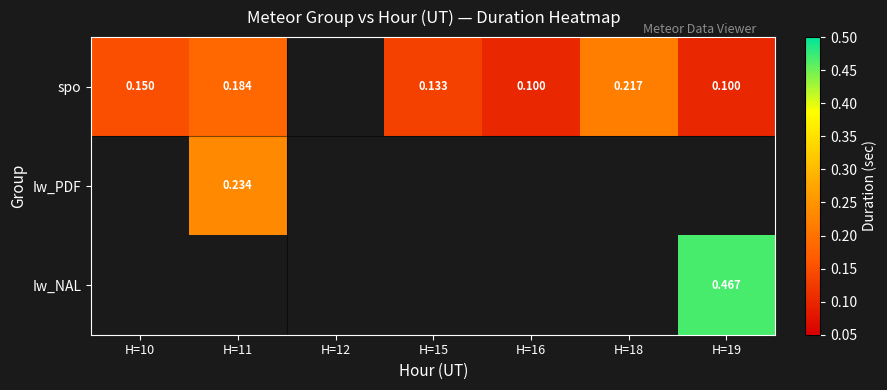

Is the value of Iw_NAL at H=19 greater than the value of spo at H=11?

Yes